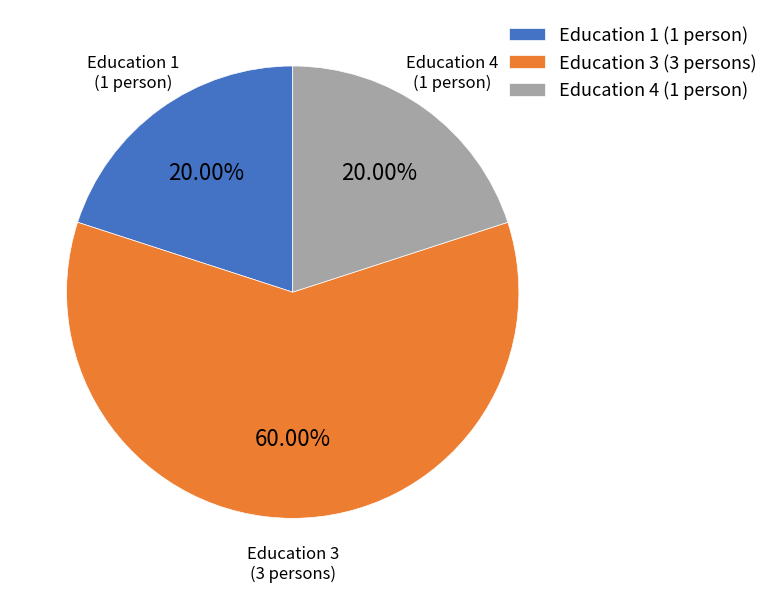

Combined, do Education 3 (3 persons) and Education 4 (1 person) account for over 50%?

Yes